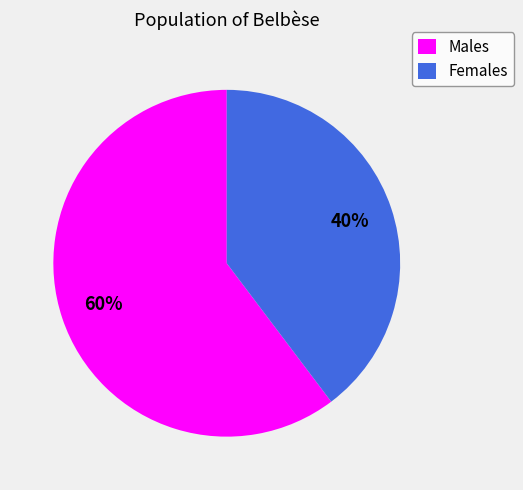

Is the sum of Females and Males greater than half?

Yes